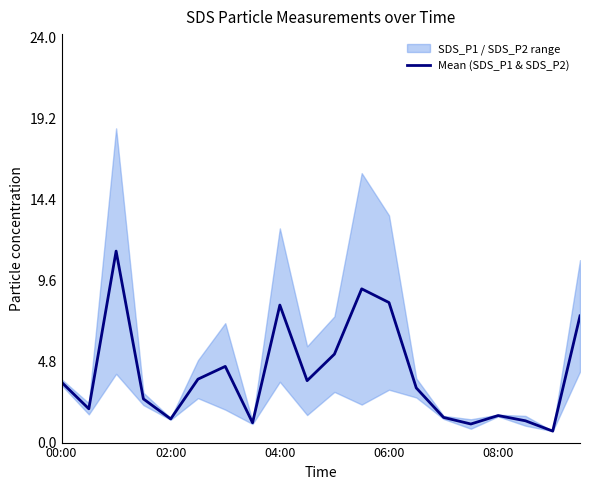

What is the lowest value of the Mean (SDS_P1 & SDS_P2) series?

0.7